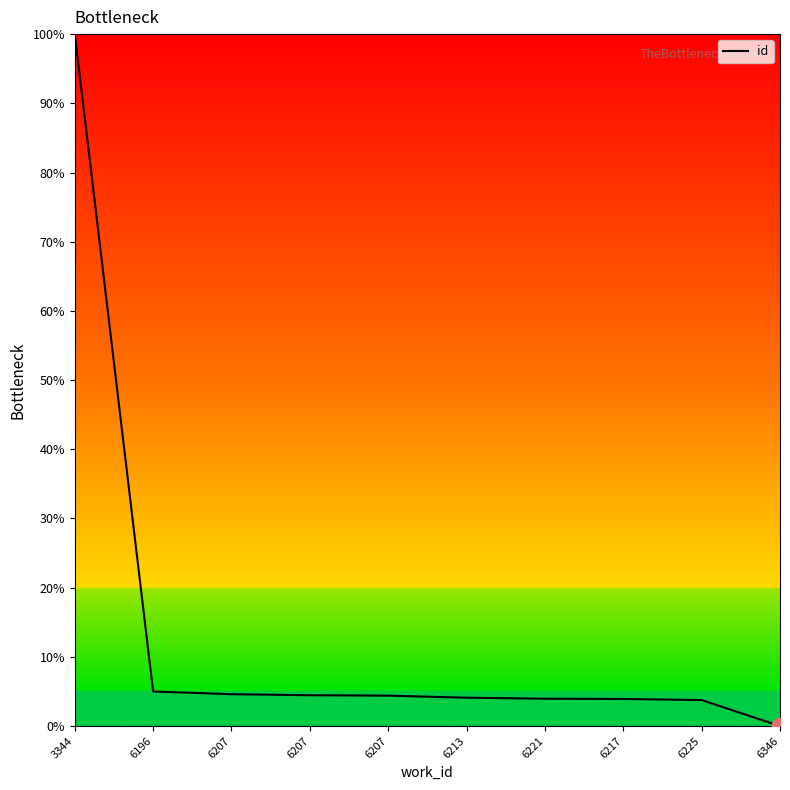

What is the change in value from 6213 to 6221?

-0.1